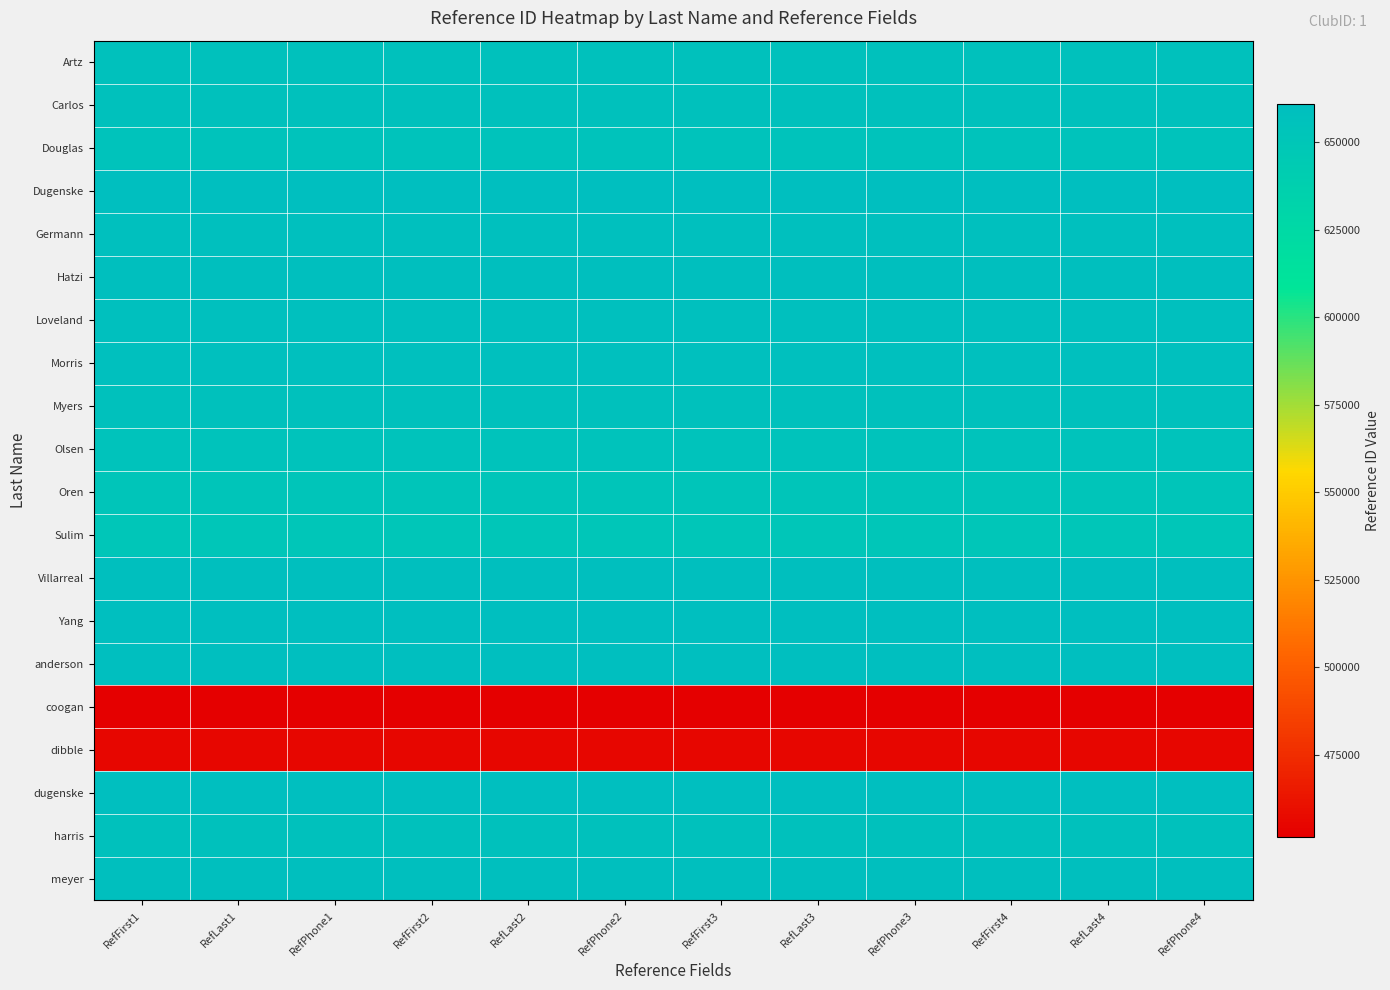

Reading left to right, list all the values displayed in this chart.

Artz: RefFirst1=657033	RefLast1=657033	RefPhone1=657033	RefFirst2=657033	RefLast2=657033	RefPhone2=657033	RefFirst3=657033	RefLast3=657033	RefPhone3=657033	RefFirst4=657033	RefLast4=657033	RefPhone4=657033
Carlos: RefFirst1=656932	RefLast1=656932	RefPhone1=656932	RefFirst2=656932	RefLast2=656932	RefPhone2=656932	RefFirst3=656932	RefLast3=656932	RefPhone3=656932	RefFirst4=656932	RefLast4=656932	RefPhone4=656932
Douglas: RefFirst1=654395	RefLast1=654395	RefPhone1=654395	RefFirst2=654395	RefLast2=654395	RefPhone2=654395	RefFirst3=654395	RefLast3=654395	RefPhone3=654395	RefFirst4=654395	RefLast4=654395	RefPhone4=654395
Dugenske: RefFirst1=660725	RefLast1=660725	RefPhone1=660725	RefFirst2=660725	RefLast2=660725	RefPhone2=660725	RefFirst3=660725	RefLast3=660725	RefPhone3=660725	RefFirst4=660725	RefLast4=660725	RefPhone4=660725
Germann: RefFirst1=658931	RefLast1=658931	RefPhone1=658931	RefFirst2=658931	RefLast2=658931	RefPhone2=658931	RefFirst3=658931	RefLast3=658931	RefPhone3=658931	RefFirst4=658931	RefLast4=658931	RefPhone4=658931
Hatzi: RefFirst1=659549	RefLast1=659549	RefPhone1=659549	RefFirst2=659549	RefLast2=659549	RefPhone2=659549	RefFirst3=659549	RefLast3=659549	RefPhone3=659549	RefFirst4=659549	RefLast4=659549	RefPhone4=659549
Loveland: RefFirst1=658372	RefLast1=658372	RefPhone1=658372	RefFirst2=658372	RefLast2=658372	RefPhone2=658372	RefFirst3=658372	RefLast3=658372	RefPhone3=658372	RefFirst4=658372	RefLast4=658372	RefPhone4=658372
Morris: RefFirst1=659009	RefLast1=659009	RefPhone1=659009	RefFirst2=659009	RefLast2=659009	RefPhone2=659009	RefFirst3=659009	RefLast3=659009	RefPhone3=659009	RefFirst4=659009	RefLast4=659009	RefPhone4=659009
Myers: RefFirst1=657104	RefLast1=657104	RefPhone1=657104	RefFirst2=657104	RefLast2=657104	RefPhone2=657104	RefFirst3=657104	RefLast3=657104	RefPhone3=657104	RefFirst4=657104	RefLast4=657104	RefPhone4=657104
Olsen: RefFirst1=654944	RefLast1=654944	RefPhone1=654944	RefFirst2=654944	RefLast2=654944	RefPhone2=654944	RefFirst3=654944	RefLast3=654944	RefPhone3=654944	RefFirst4=654944	RefLast4=654944	RefPhone4=654944
Oren: RefFirst1=651863	RefLast1=651863	RefPhone1=651863	RefFirst2=651863	RefLast2=651863	RefPhone2=651863	RefFirst3=651863	RefLast3=651863	RefPhone3=651863	RefFirst4=651863	RefLast4=651863	RefPhone4=651863
Sulim: RefFirst1=650279	RefLast1=650279	RefPhone1=650279	RefFirst2=650279	RefLast2=650279	RefPhone2=650279	RefFirst3=650279	RefLast3=650279	RefPhone3=650279	RefFirst4=650279	RefLast4=650279	RefPhone4=650279
Villarreal: RefFirst1=659689	RefLast1=659689	RefPhone1=659689	RefFirst2=659689	RefLast2=659689	RefPhone2=659689	RefFirst3=659689	RefLast3=659689	RefPhone3=659689	RefFirst4=659689	RefLast4=659689	RefPhone4=659689
Yang: RefFirst1=660058	RefLast1=660058	RefPhone1=660058	RefFirst2=660058	RefLast2=660058	RefPhone2=660058	RefFirst3=660058	RefLast3=660058	RefPhone3=660058	RefFirst4=660058	RefLast4=660058	RefPhone4=660058
anderson: RefFirst1=660631	RefLast1=660631	RefPhone1=660631	RefFirst2=660631	RefLast2=660631	RefPhone2=660631	RefFirst3=660631	RefLast3=660631	RefPhone3=660631	RefFirst4=660631	RefLast4=660631	RefPhone4=660631
coogan: RefFirst1=451557	RefLast1=451557	RefPhone1=451557	RefFirst2=451557	RefLast2=451557	RefPhone2=451557	RefFirst3=451557	RefLast3=451557	RefPhone3=451557	RefFirst4=451557	RefLast4=451557	RefPhone4=451557
dibble: RefFirst1=455401	RefLast1=455401	RefPhone1=455401	RefFirst2=455401	RefLast2=455401	RefPhone2=455401	RefFirst3=455401	RefLast3=455401	RefPhone3=455401	RefFirst4=455401	RefLast4=455401	RefPhone4=455401
dugenske: RefFirst1=660747	RefLast1=660747	RefPhone1=660747	RefFirst2=660747	RefLast2=660747	RefPhone2=660747	RefFirst3=660747	RefLast3=660747	RefPhone3=660747	RefFirst4=660747	RefLast4=660747	RefPhone4=660747
harris: RefFirst1=656695	RefLast1=656695	RefPhone1=656695	RefFirst2=656695	RefLast2=656695	RefPhone2=656695	RefFirst3=656695	RefLast3=656695	RefPhone3=656695	RefFirst4=656695	RefLast4=656695	RefPhone4=656695
meyer: RefFirst1=659153	RefLast1=659153	RefPhone1=659153	RefFirst2=659153	RefLast2=659153	RefPhone2=659153	RefFirst3=659153	RefLast3=659153	RefPhone3=659153	RefFirst4=659153	RefLast4=659153	RefPhone4=659153